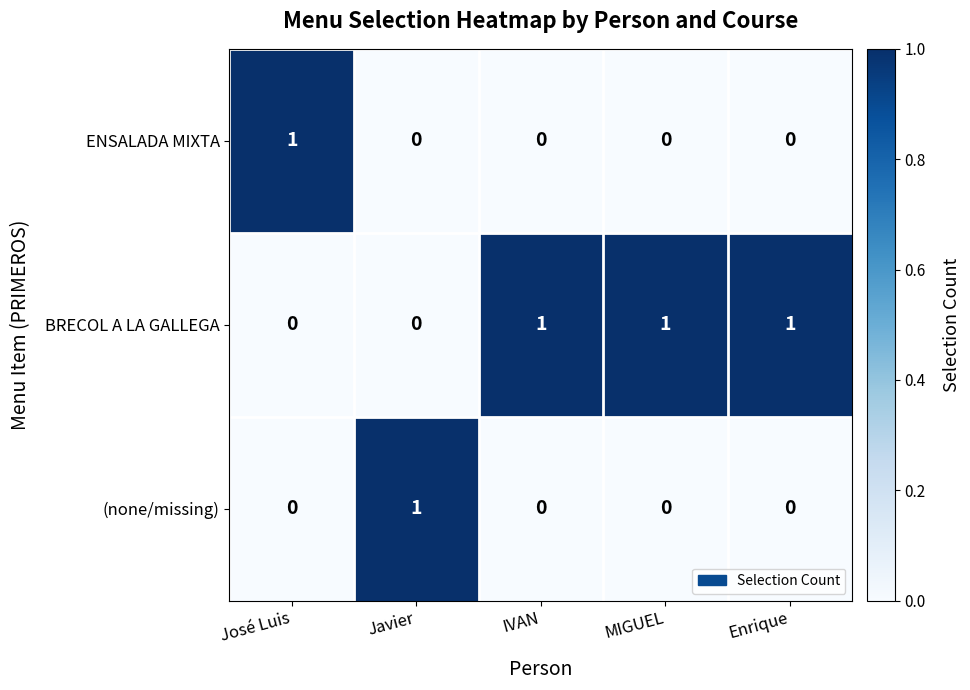

Is it true that BRECOL A LA GALLEGA equals 1 at IVAN?

True